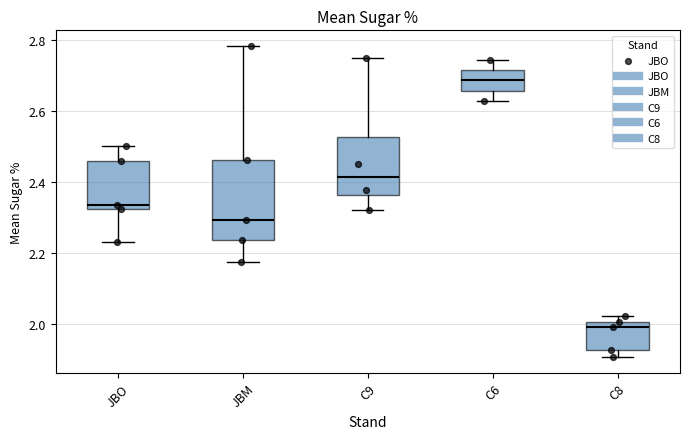

Comparing the boxes themselves (not the whiskers), which one is the tallest?

JBM